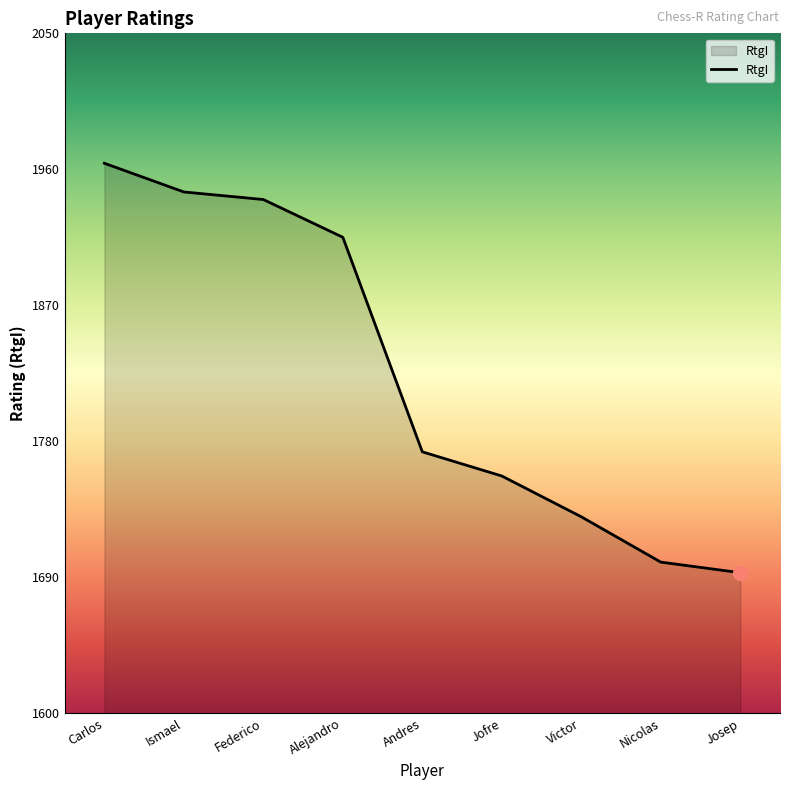

Reading left to right, list all the values displayed in this chart.

1964	1945	1940	1915	1773	1757	1730	1700	1693